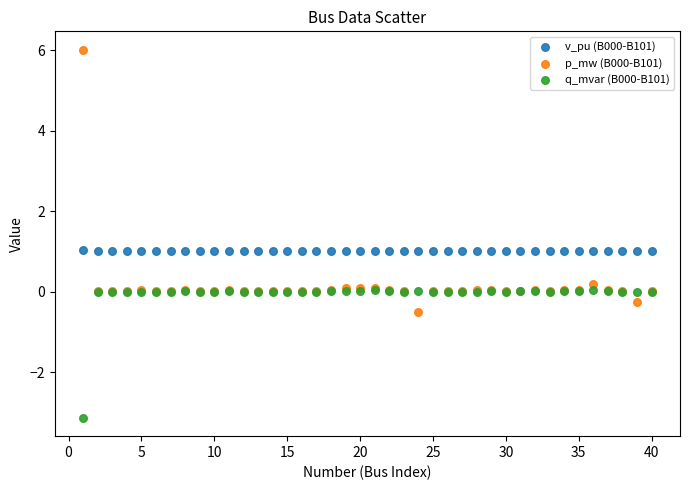

What are all the series names shown in the legend?

v_pu (B000-B101), p_mw (B000-B101), q_mvar (B000-B101)